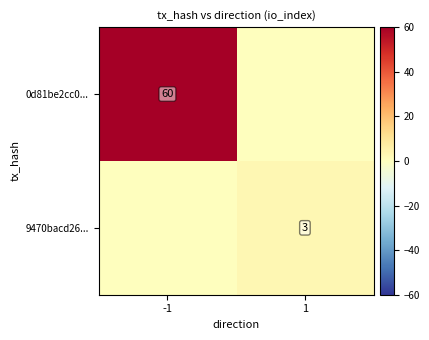

What is the total value across all series at 1?

3